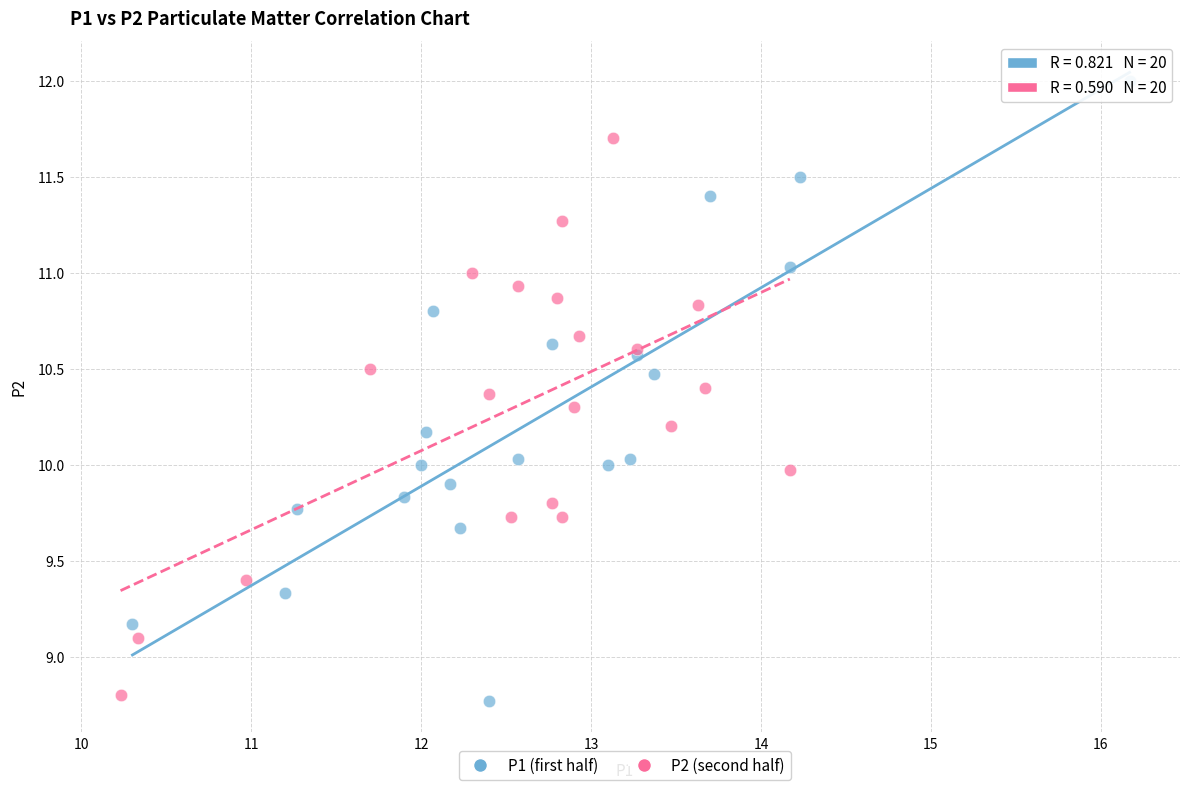

What are all the series names shown in the legend?

P1 (first half), P2 (second half)